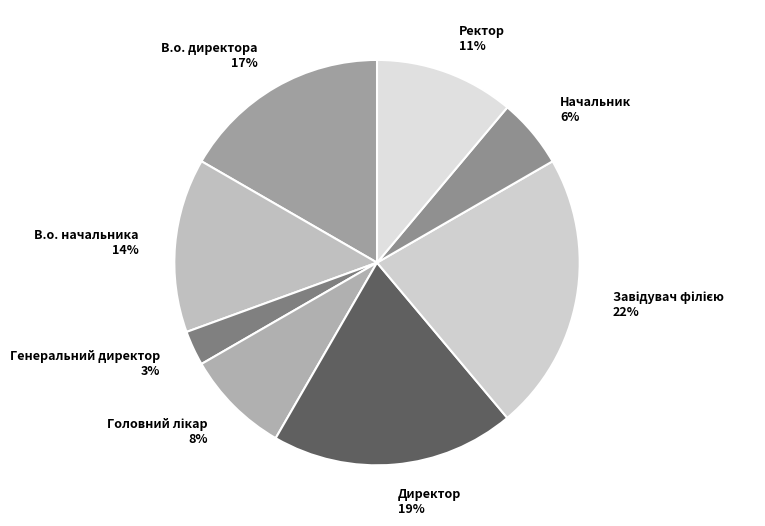

Is there a majority slice in this chart?

No